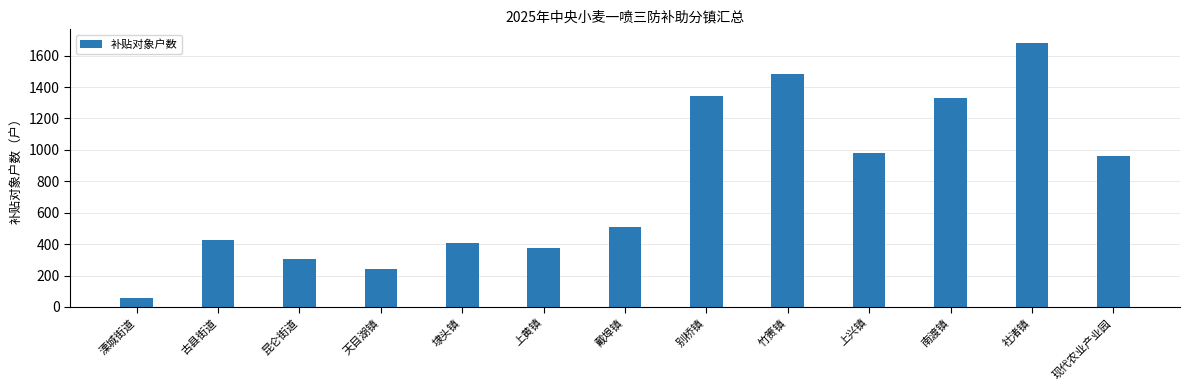

Approximately how many times larger is the value at 埭头镇 compared to 南渡镇?

0.3